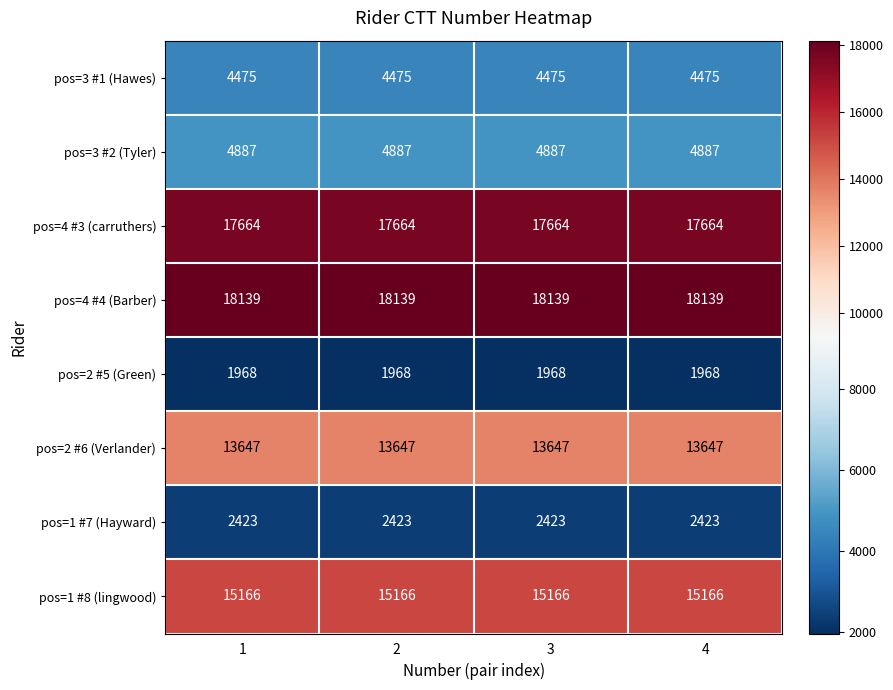

What is the smallest value displayed?

1968